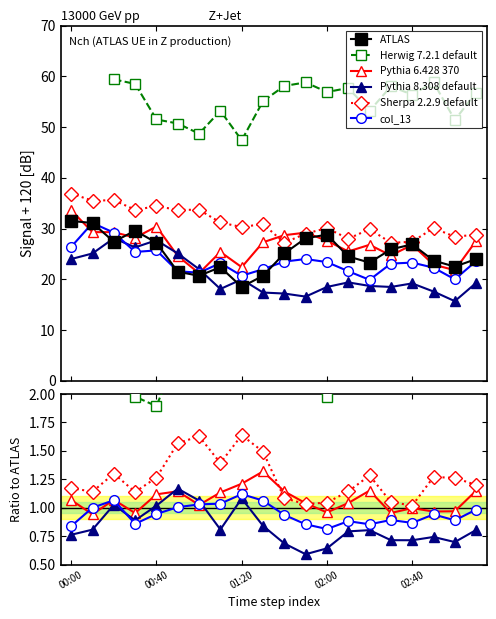

How many data points does each series have?

20